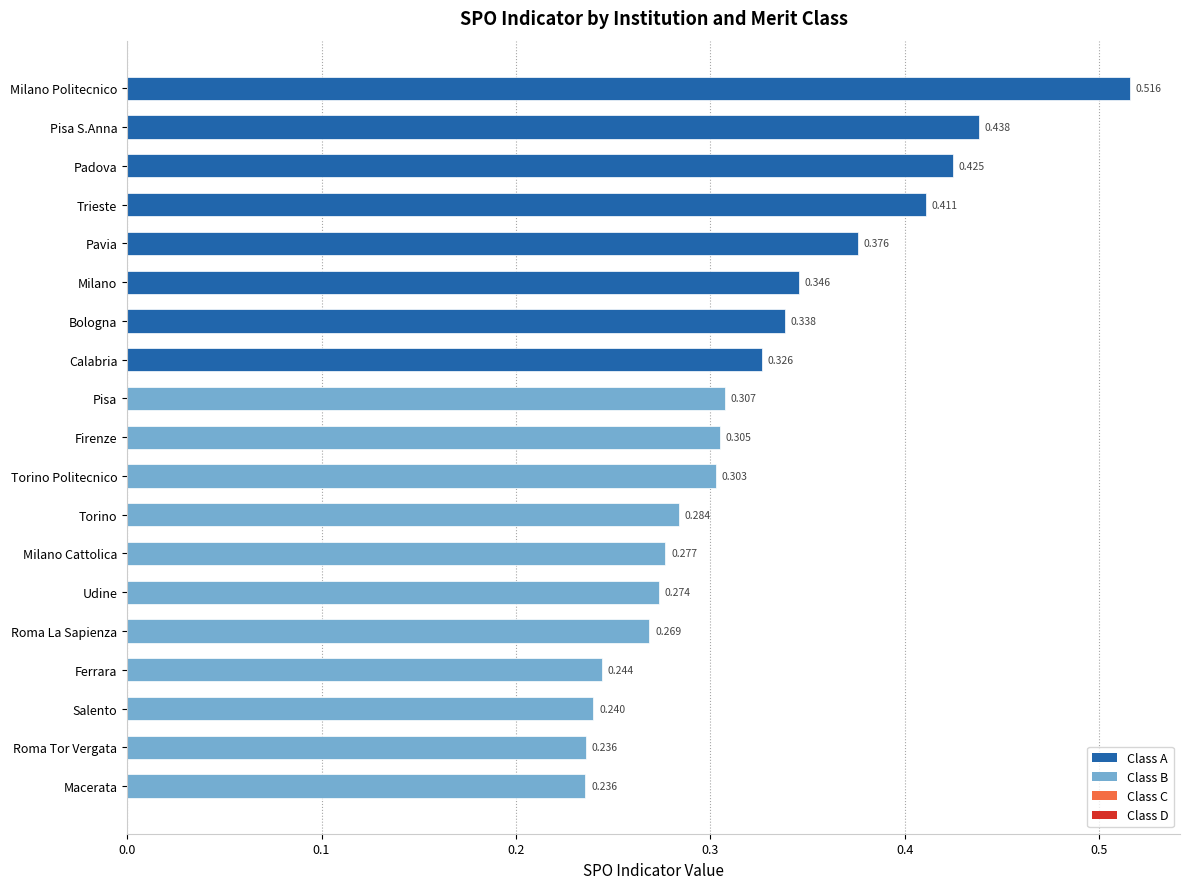

Which has a higher value, Ferrara or Roma La Sapienza?

Roma La Sapienza